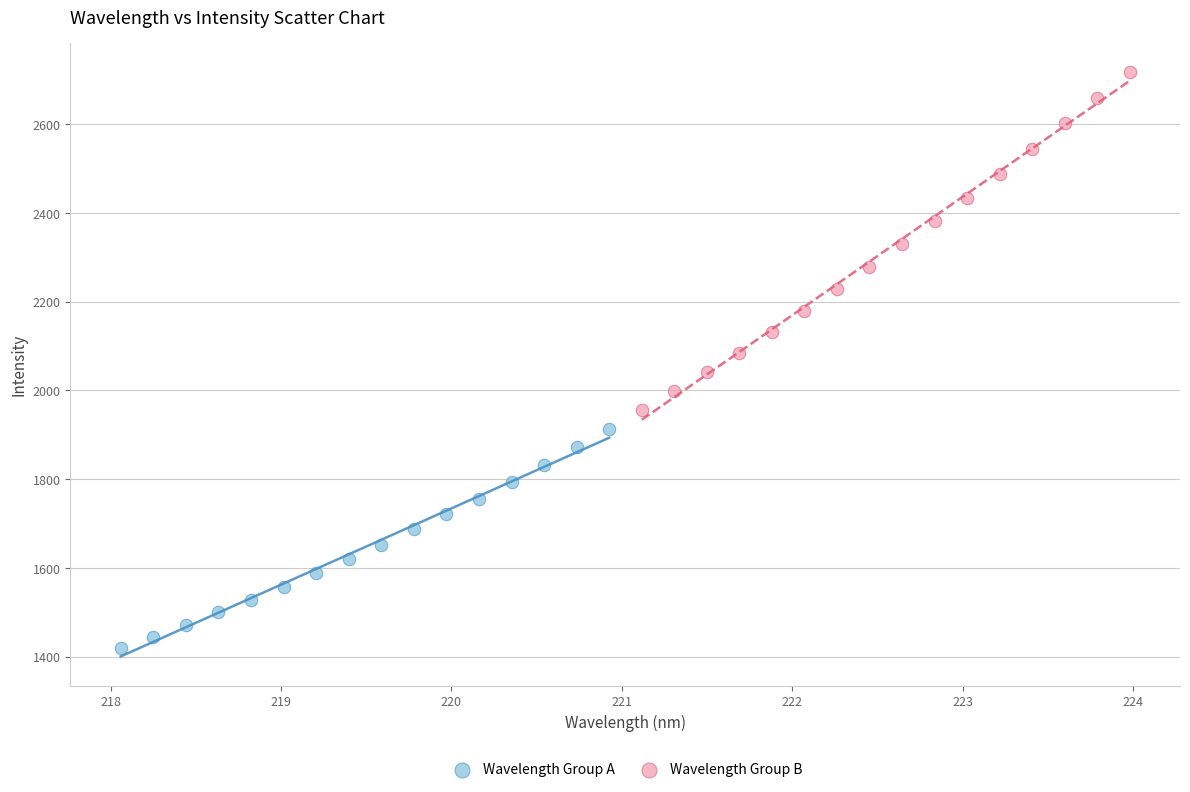

Which series reaches the minimum Y coordinate?

Wavelength Group A